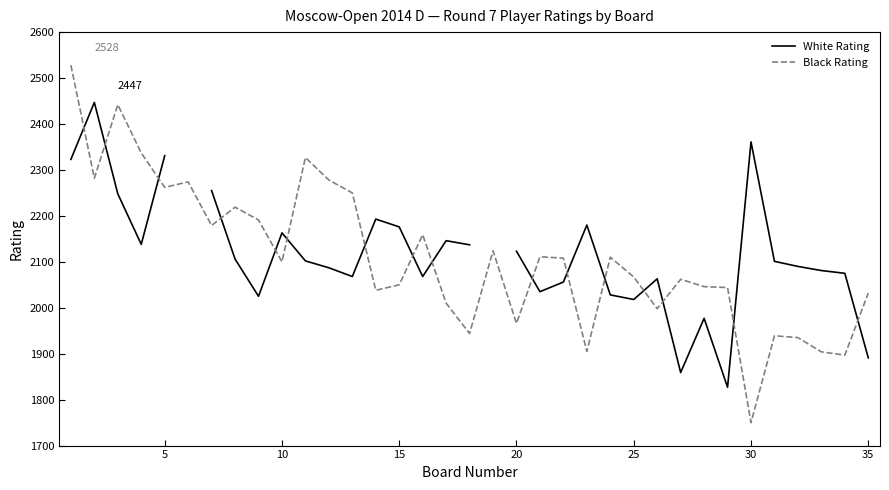

At how many categories does at least one series exceed 2474?

1